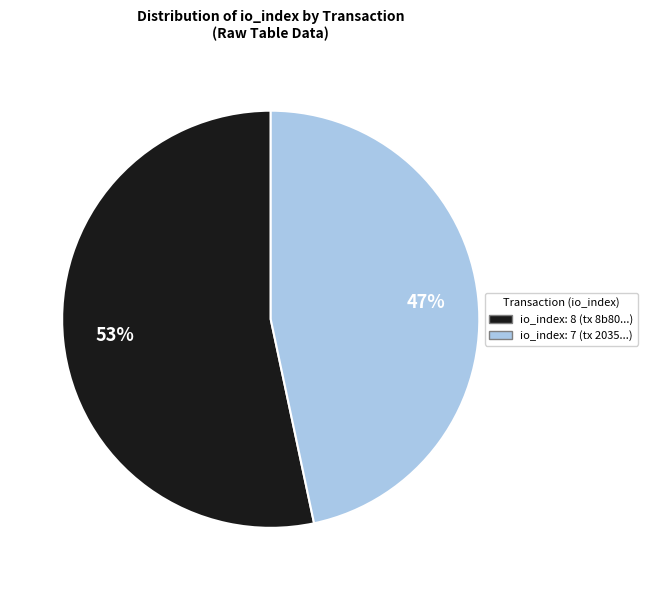

Is it true that io_index: 7 (tx 2035...) is 47% of the pie?

True